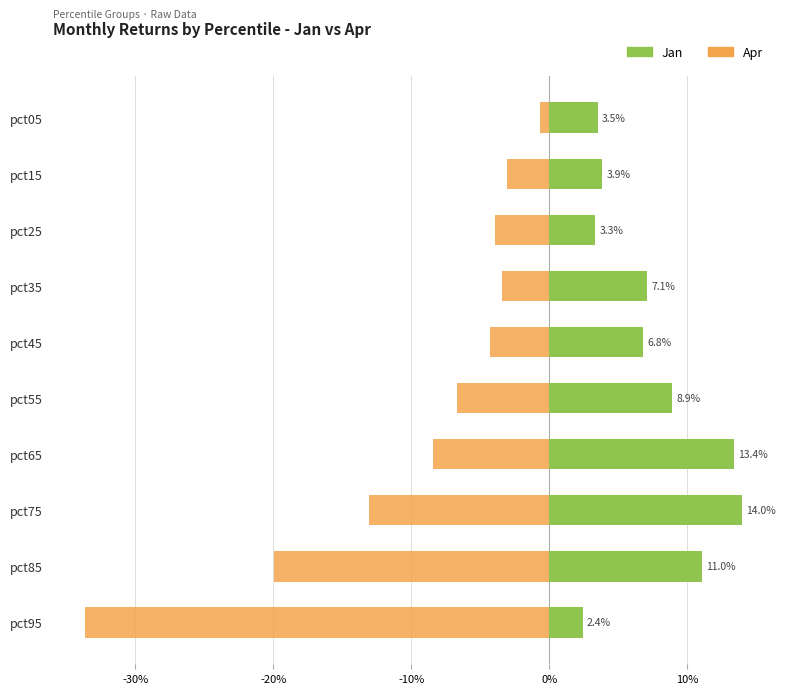

How many distinct data groups are displayed?

2